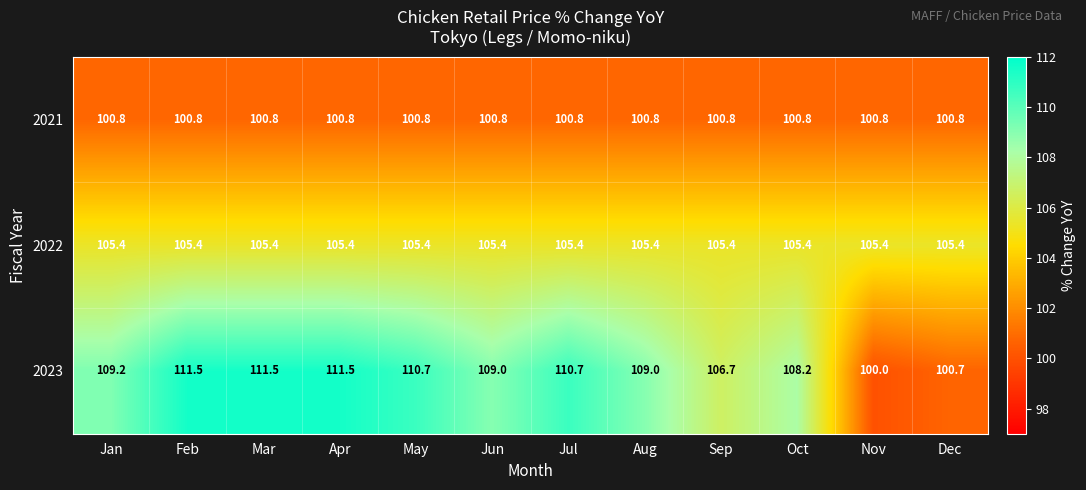

What is the sum of all 2022 values?

1264.8